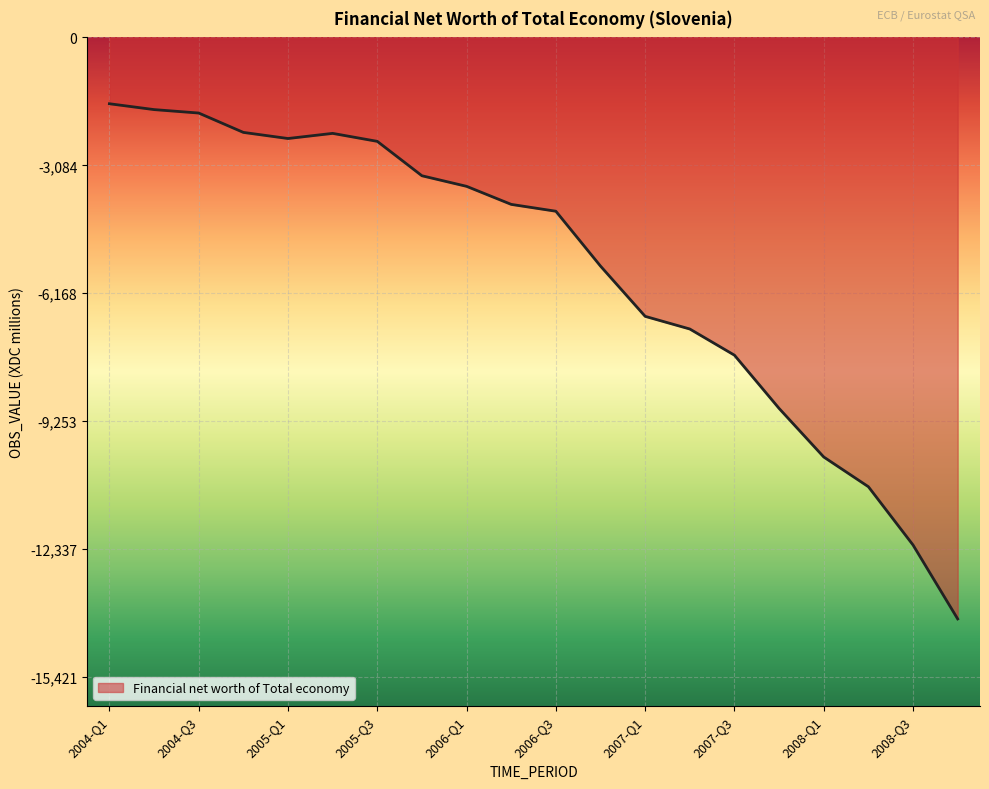

What is the difference between the maximum and minimum values?

12420.0